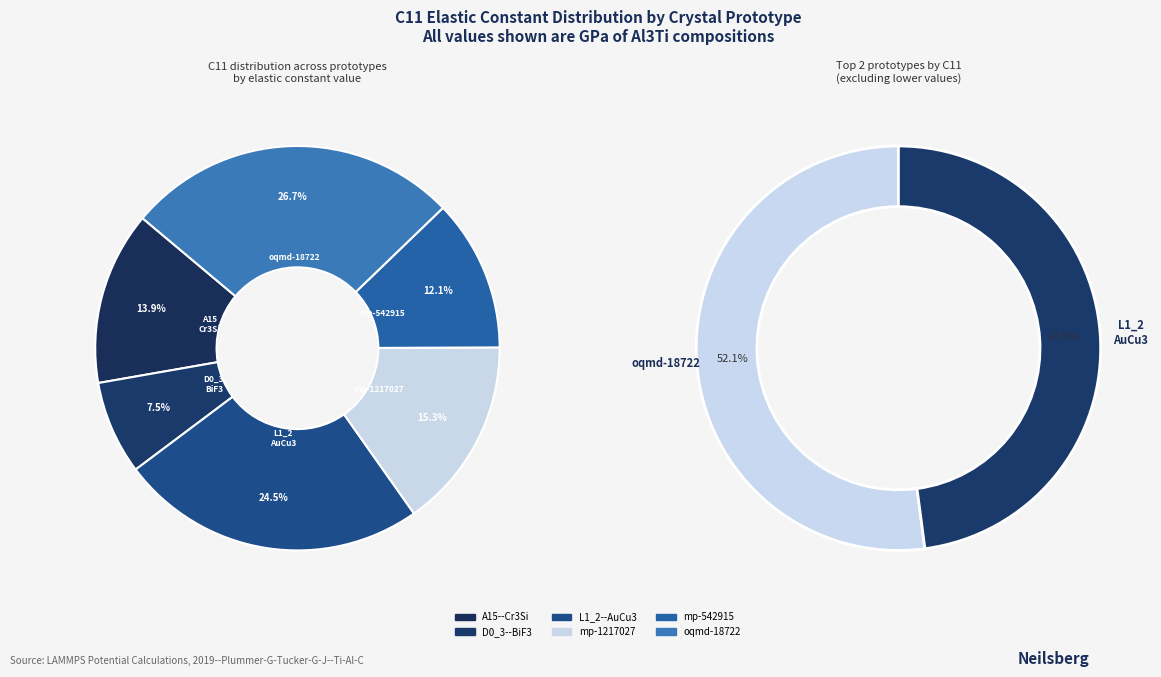

Which has a higher value, mp-1217027 or L1_2--AuCu3?

L1_2--AuCu3